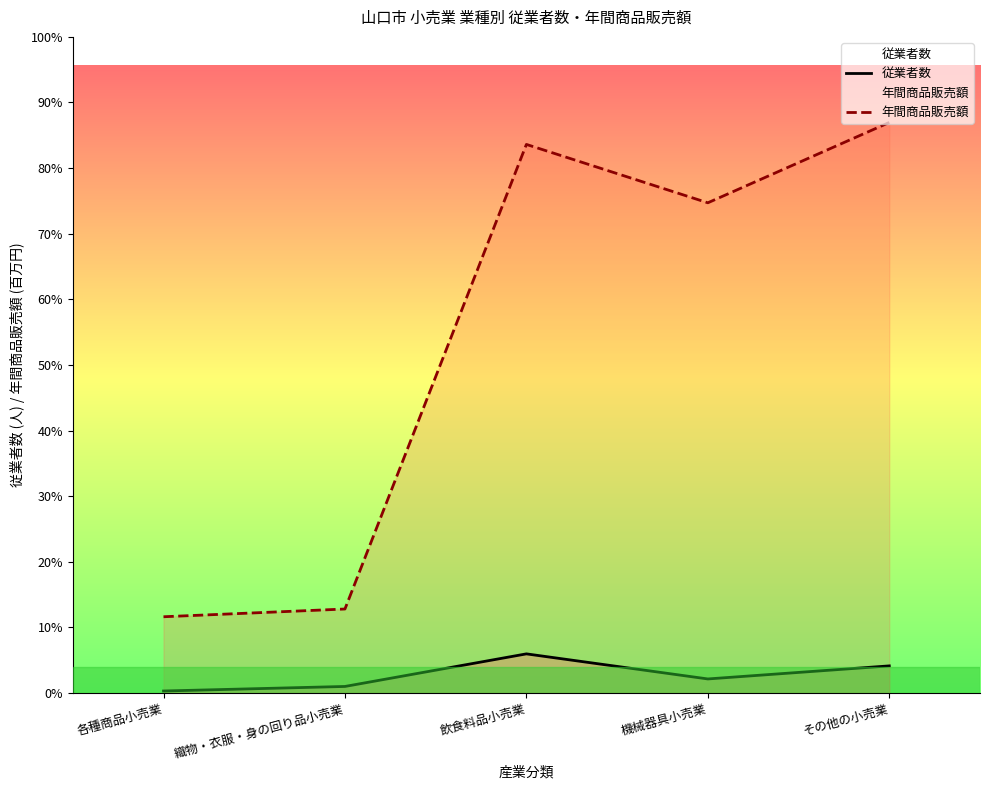

At which category does 年間商品販売額 reach its first local peak?

飲食料品小売業